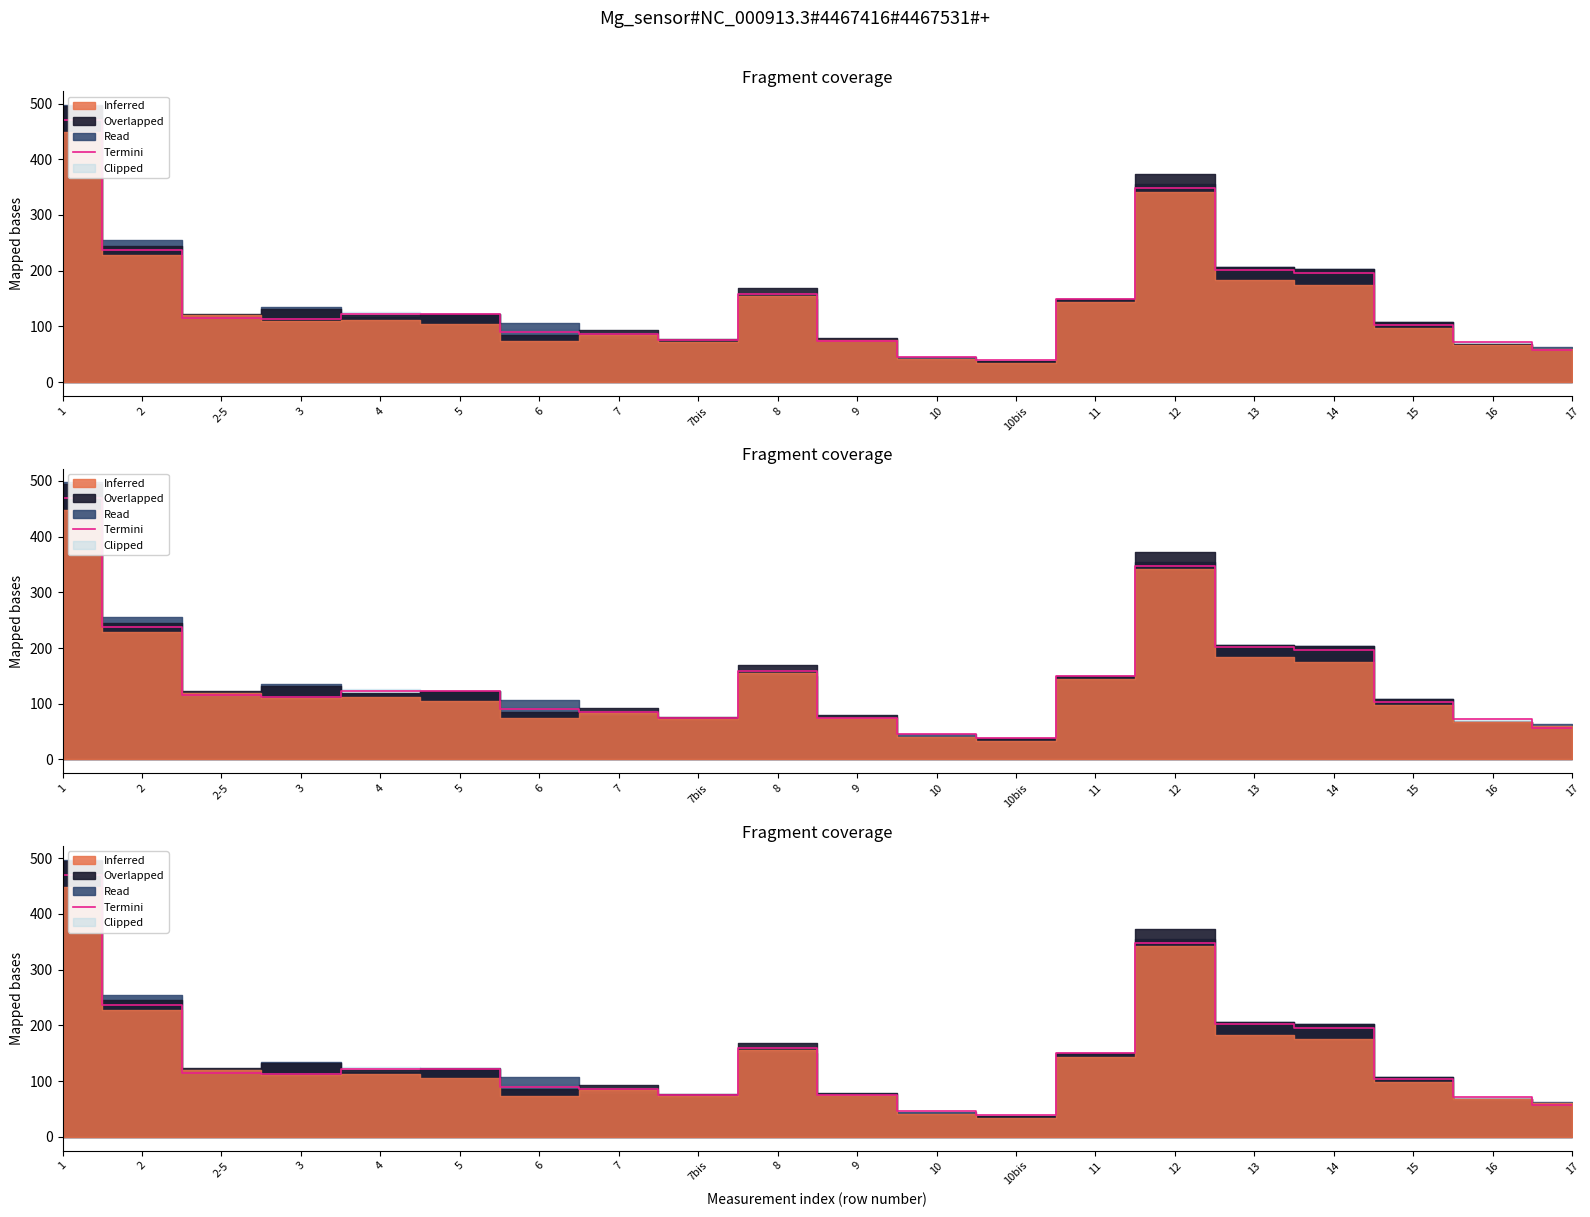

What is the label of the 3rd point from the right?

15